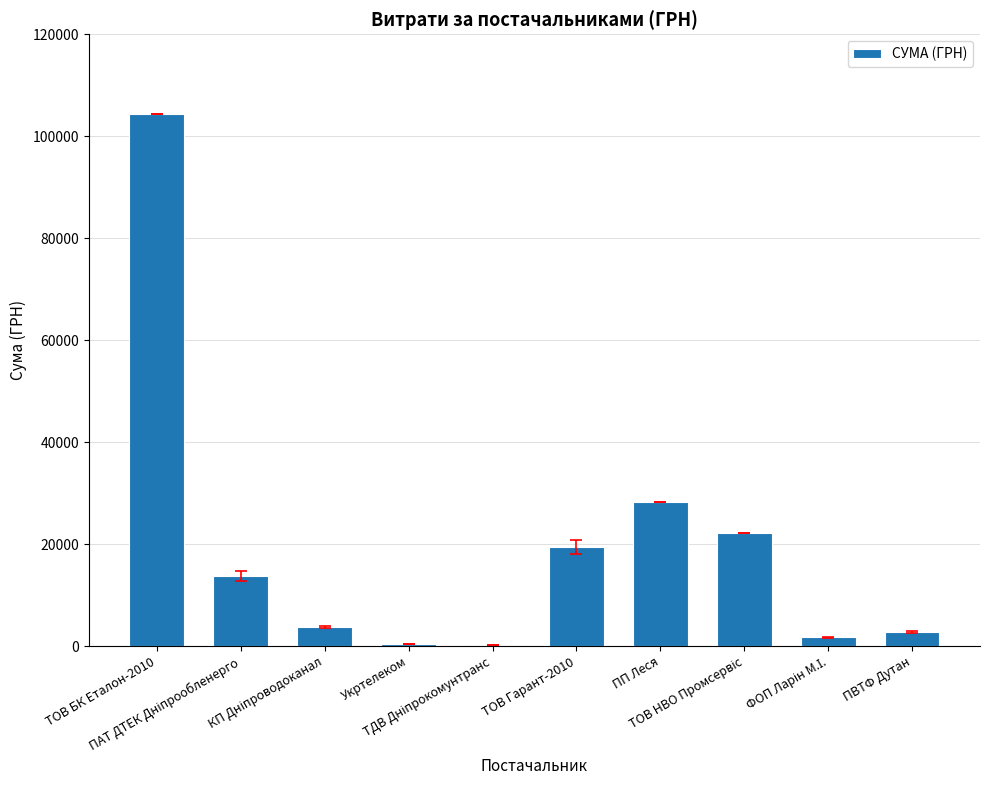

Are the bars horizontal?

No